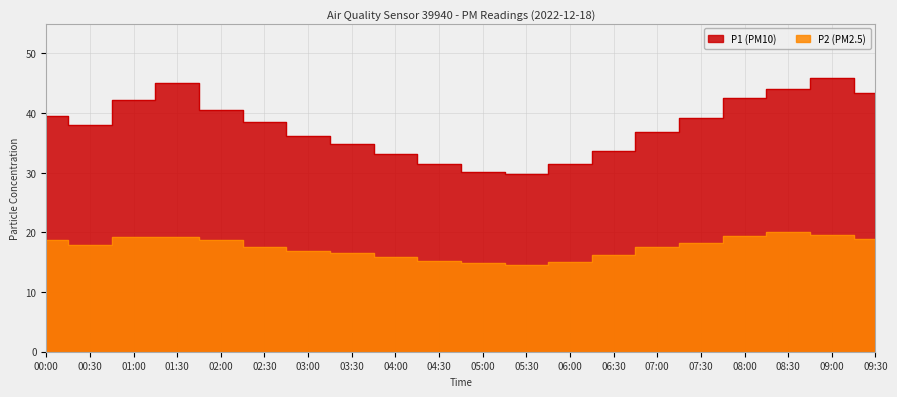

Which series changed the most between 05:30 and 06:30?

P1